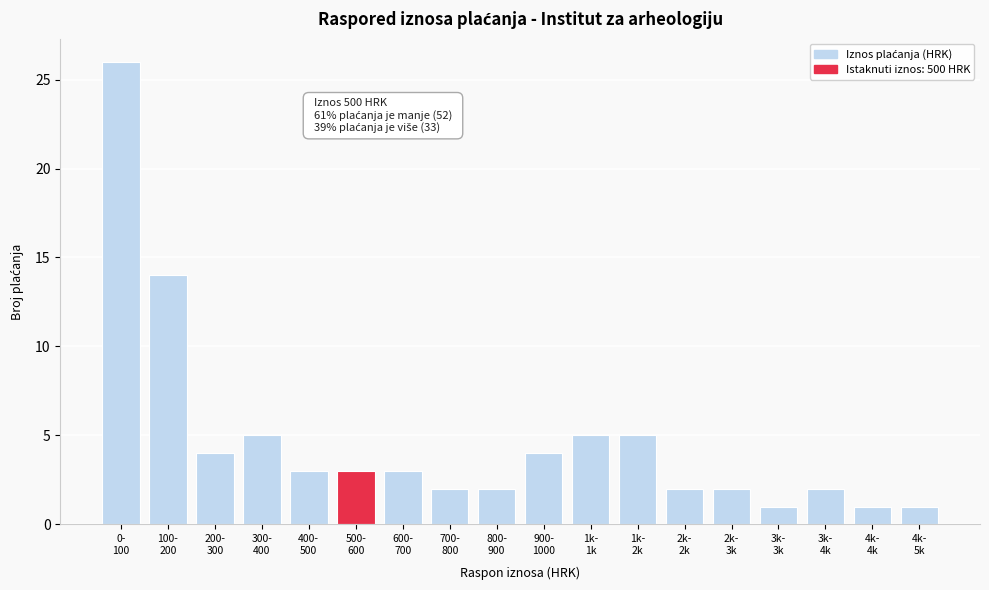

Reading left to right, list all the values displayed in this chart.

26	14	4	5	3	3	3	2	2	4	5	5	2	2	1	2	1	1